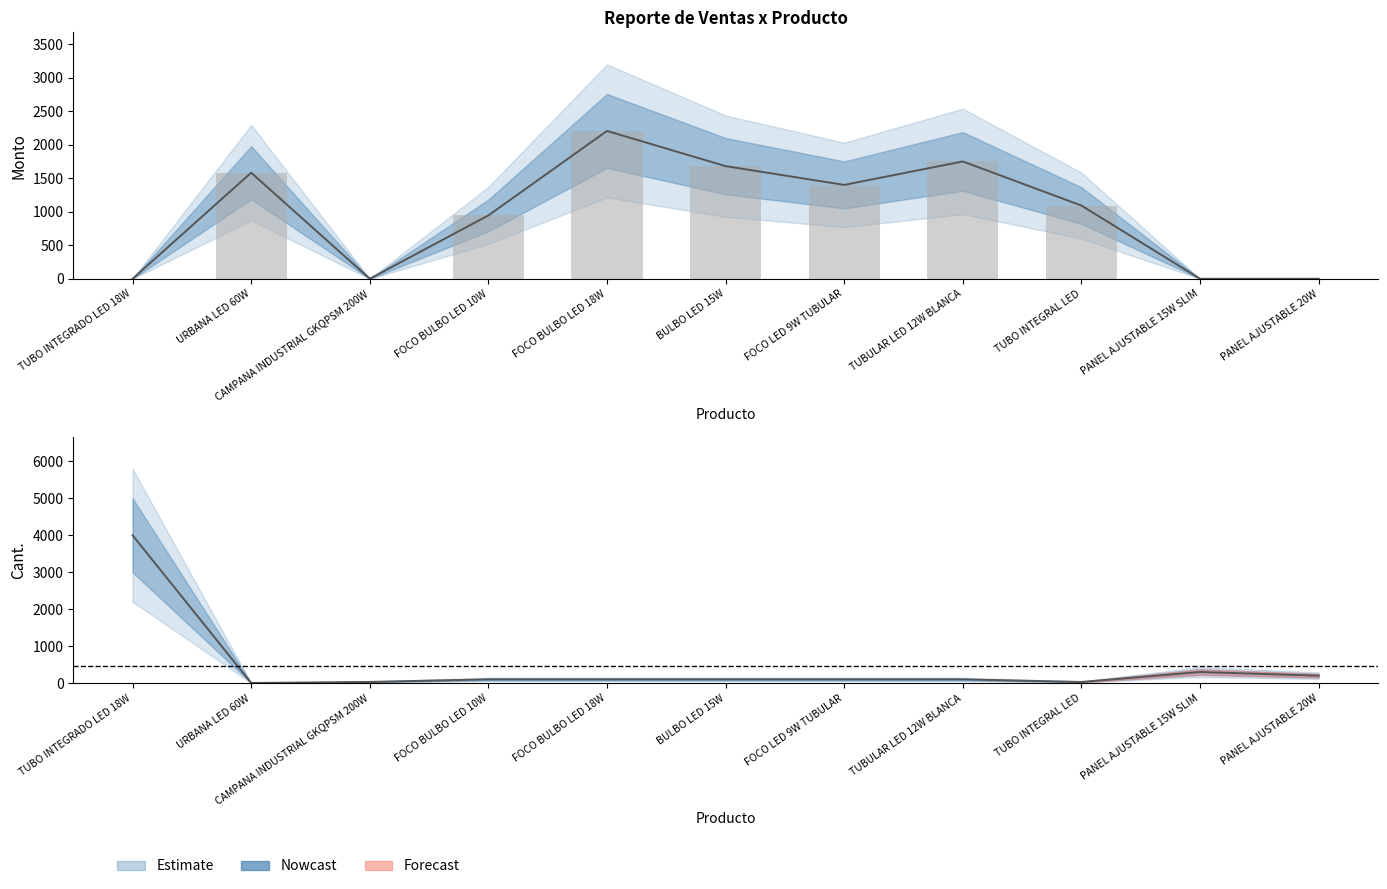

What position from the right is CAMPANA INDUSTRIAL GKQPSM 200W?

9